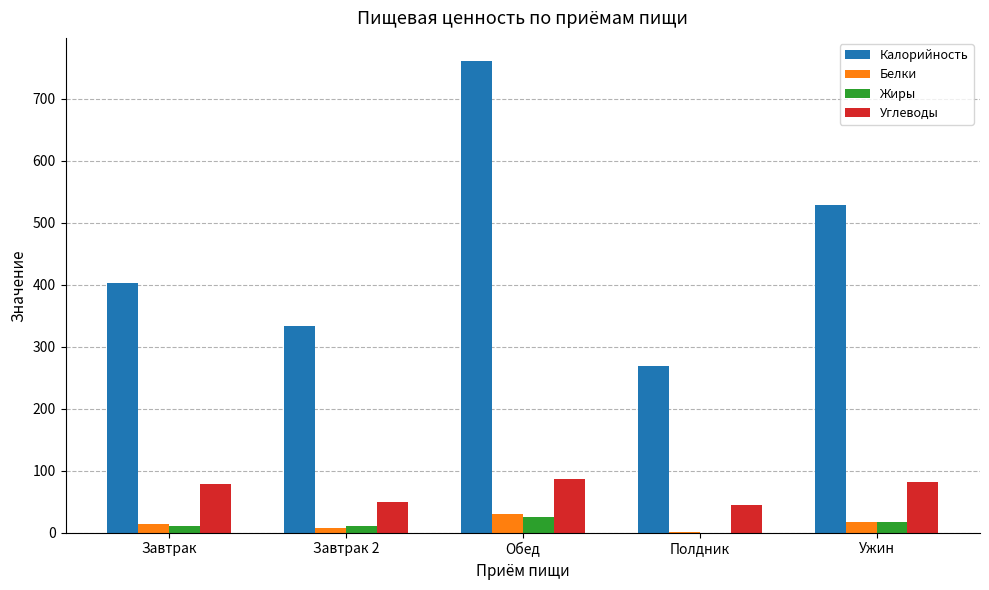

What is the sum of all Калорийность values?

2294.5